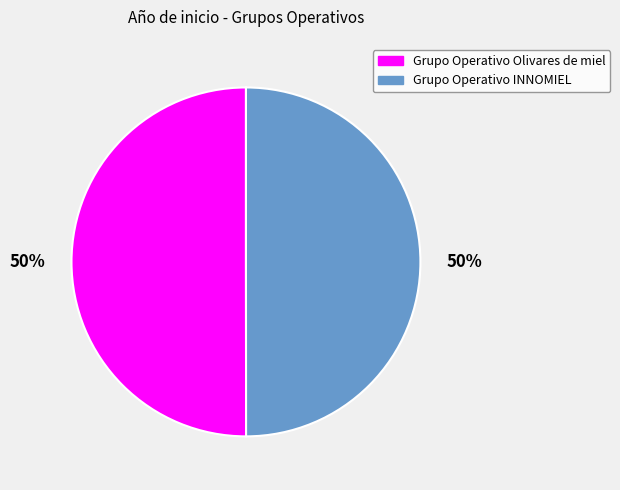

The Grupo Operativo Olivares de miel slice represents 40% of the pie. True or false?

False